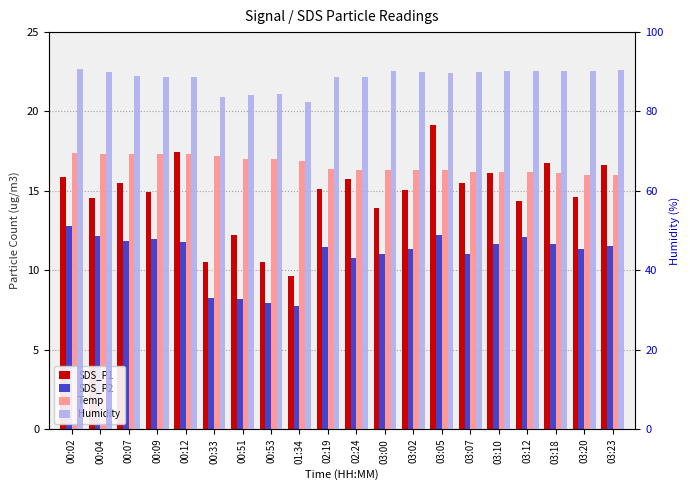

What is the sum of all Humidity values?

1770.1